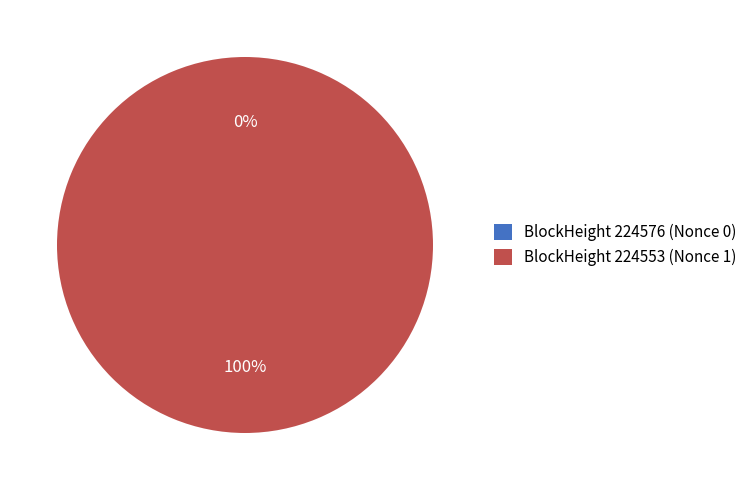

What is the total percentage of 224553 and 224576?

100.0%